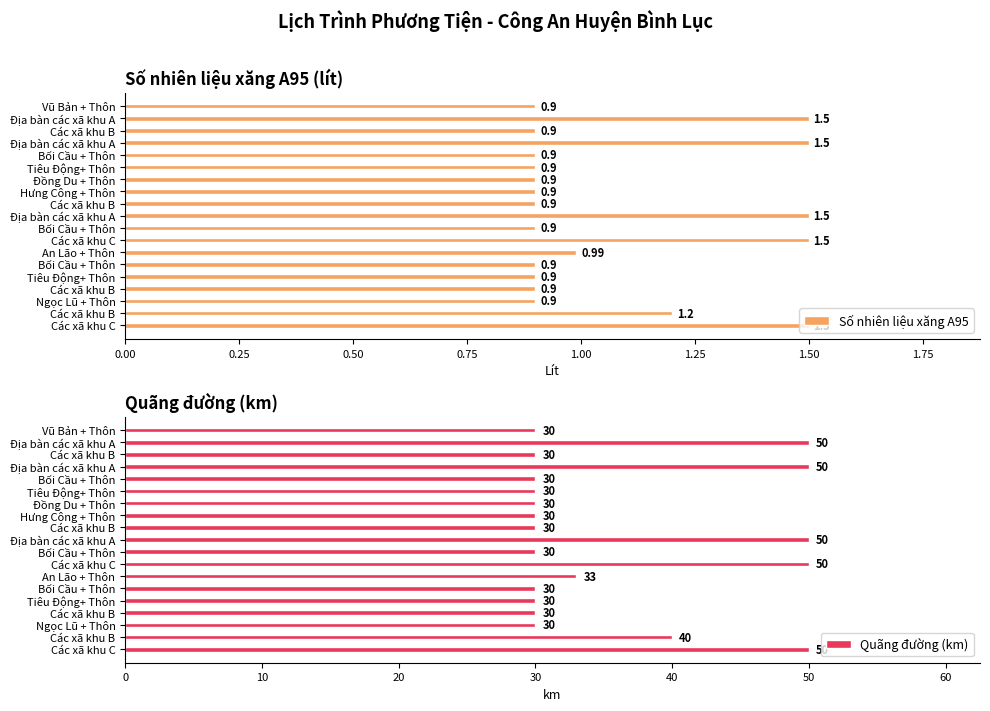

List the series in order of their peak value, lowest first.

Số nhiên liệu xăng A95, Quãng đường (km)